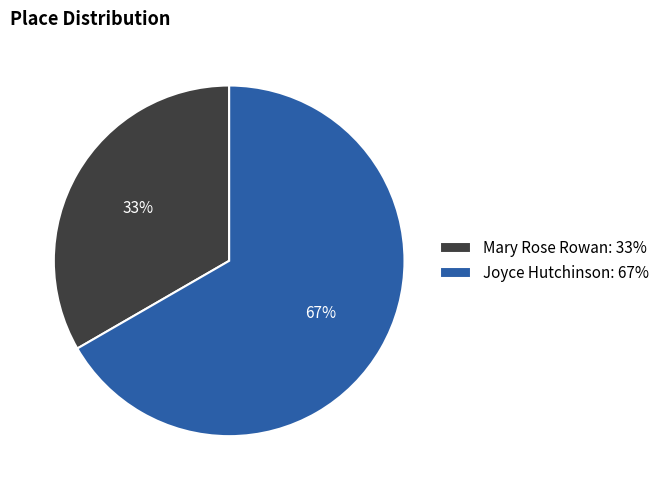

True or false: Joyce Hutchinson accounts for 67% of the total.

True